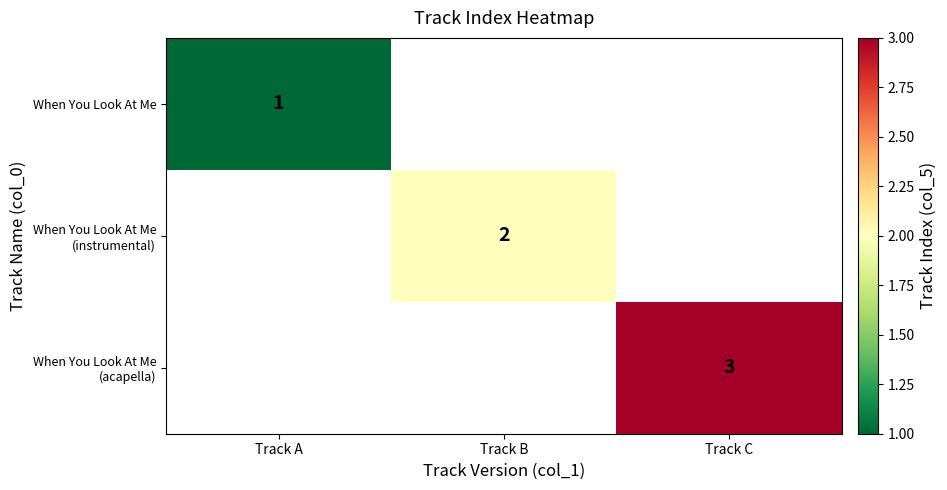

Rank the series by their average value, from lowest to highest.

When You Look At Me, When You Look At Me (instrumental), When You Look At Me (acapella)